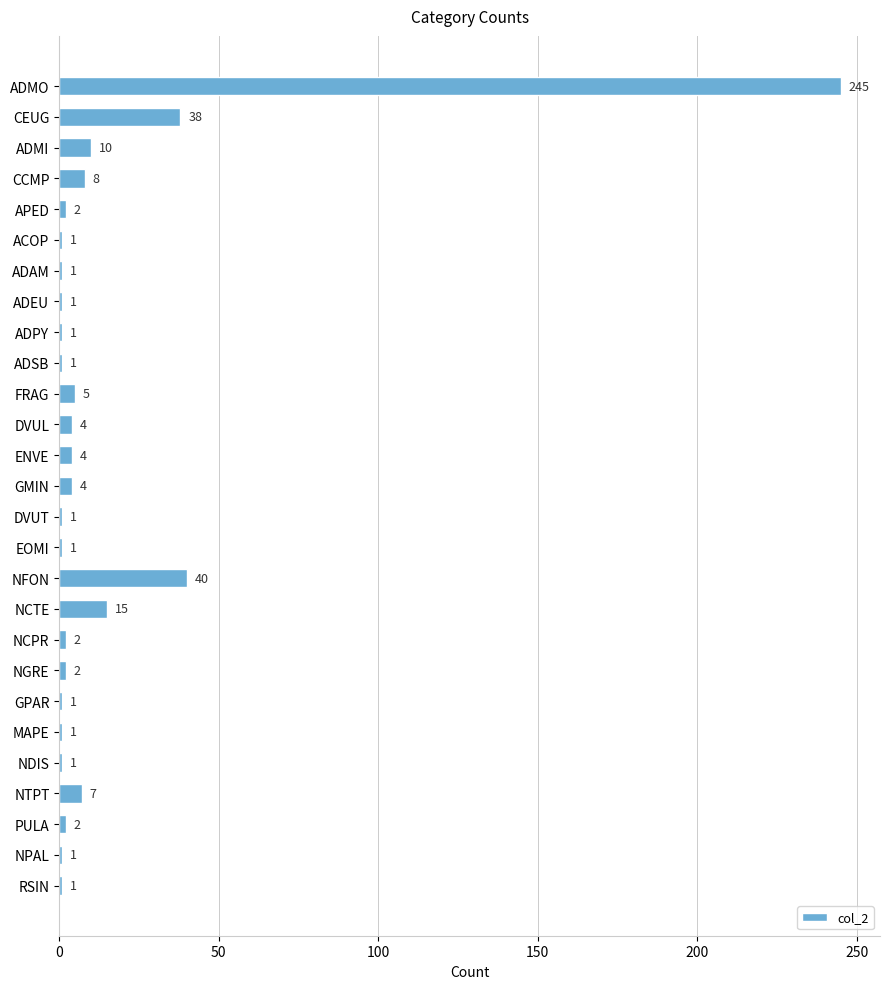

Which has a higher value, NGRE or DVUT?

NGRE